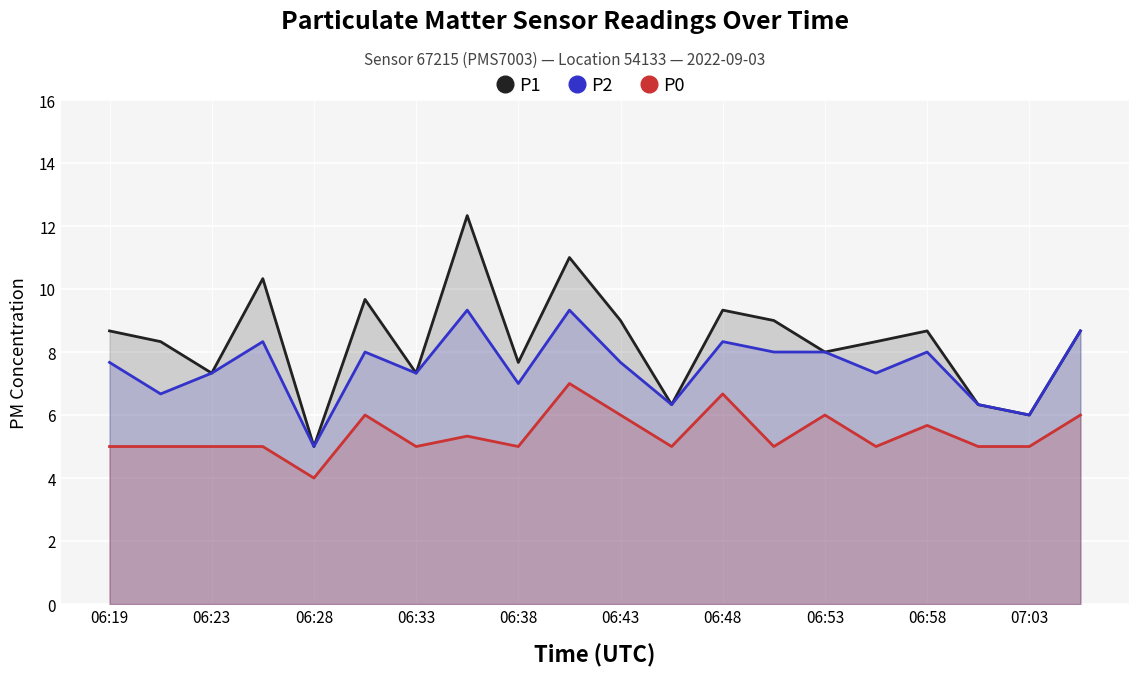

List the series in order of their overall mean, highest first.

P1, P2, P0